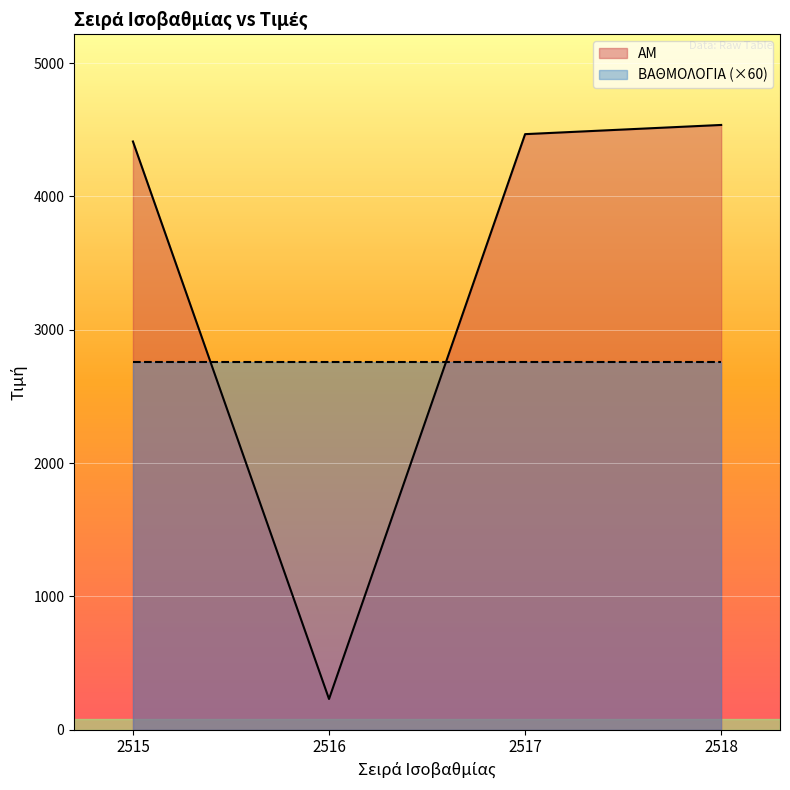

True or false: there are more than 0 points higher than both neighbors.

False